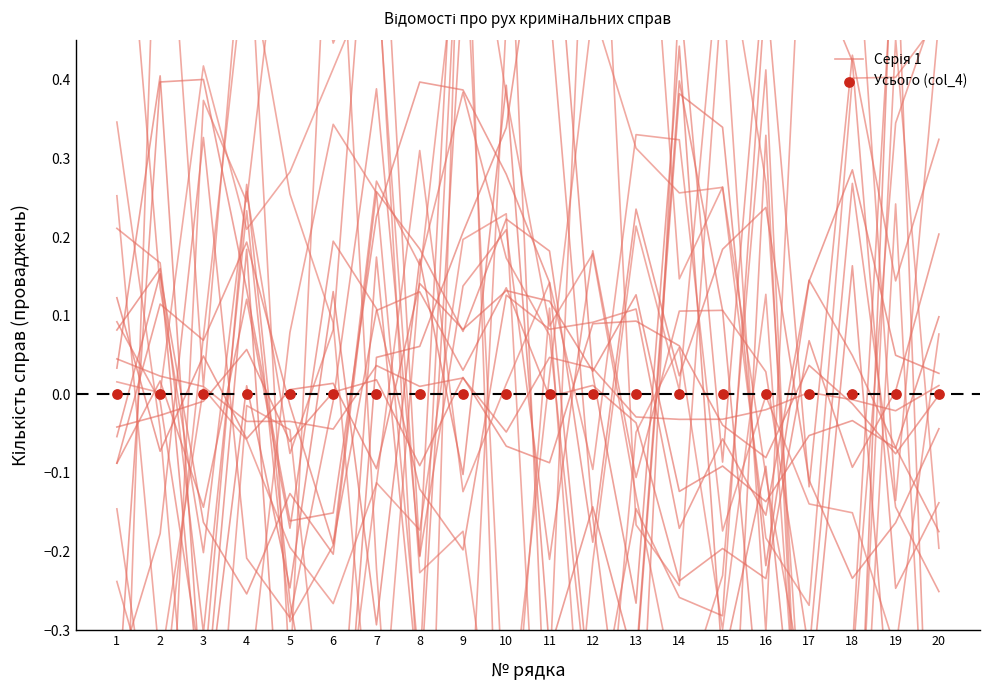

What are all the series names shown in the legend?

Серія 1, Усього (col_4)